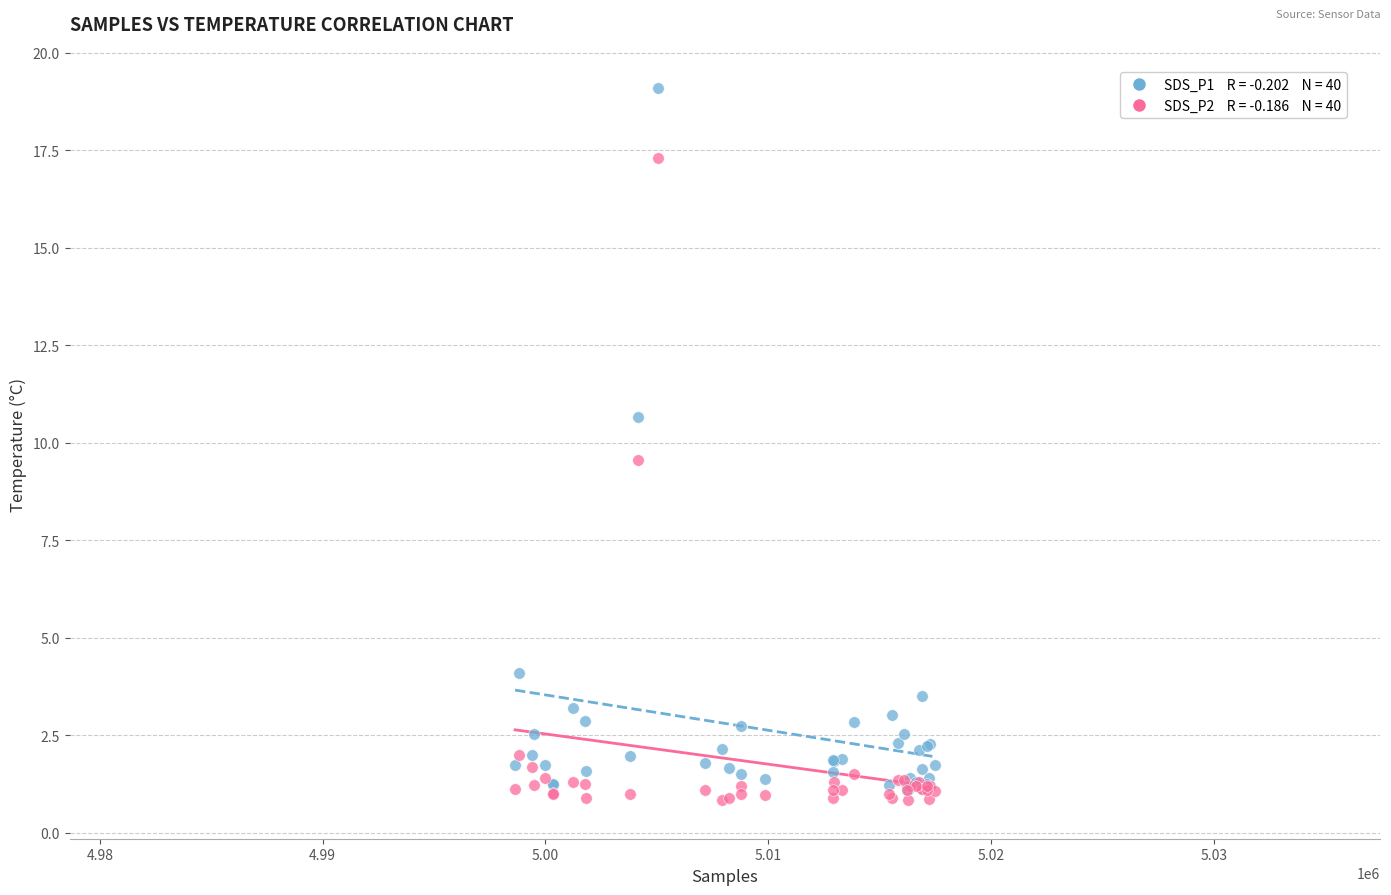

Across all series, what Y value is closest to 9?

9.6